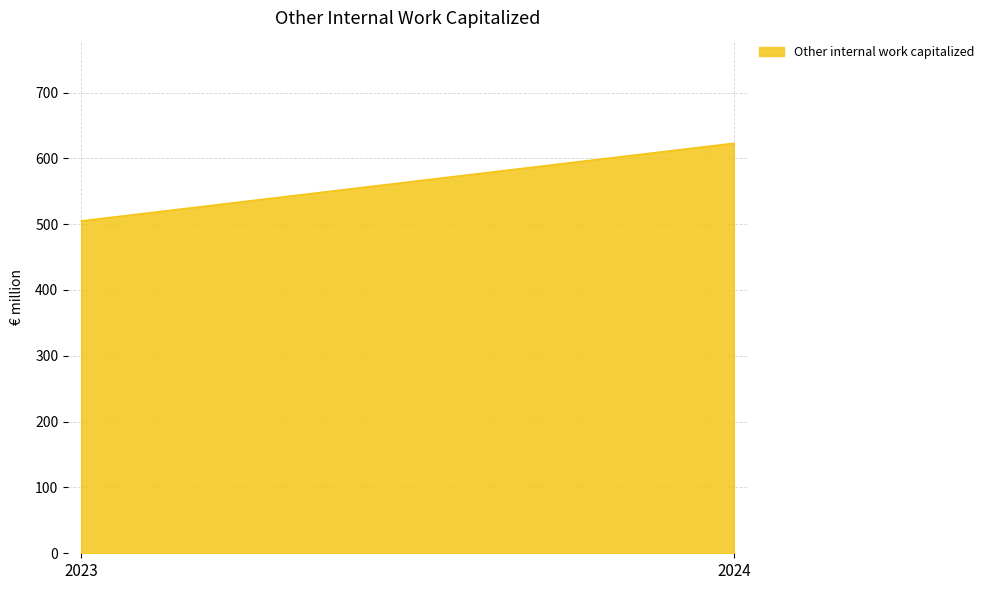

True or false: the data shows 623 at 2024.

True